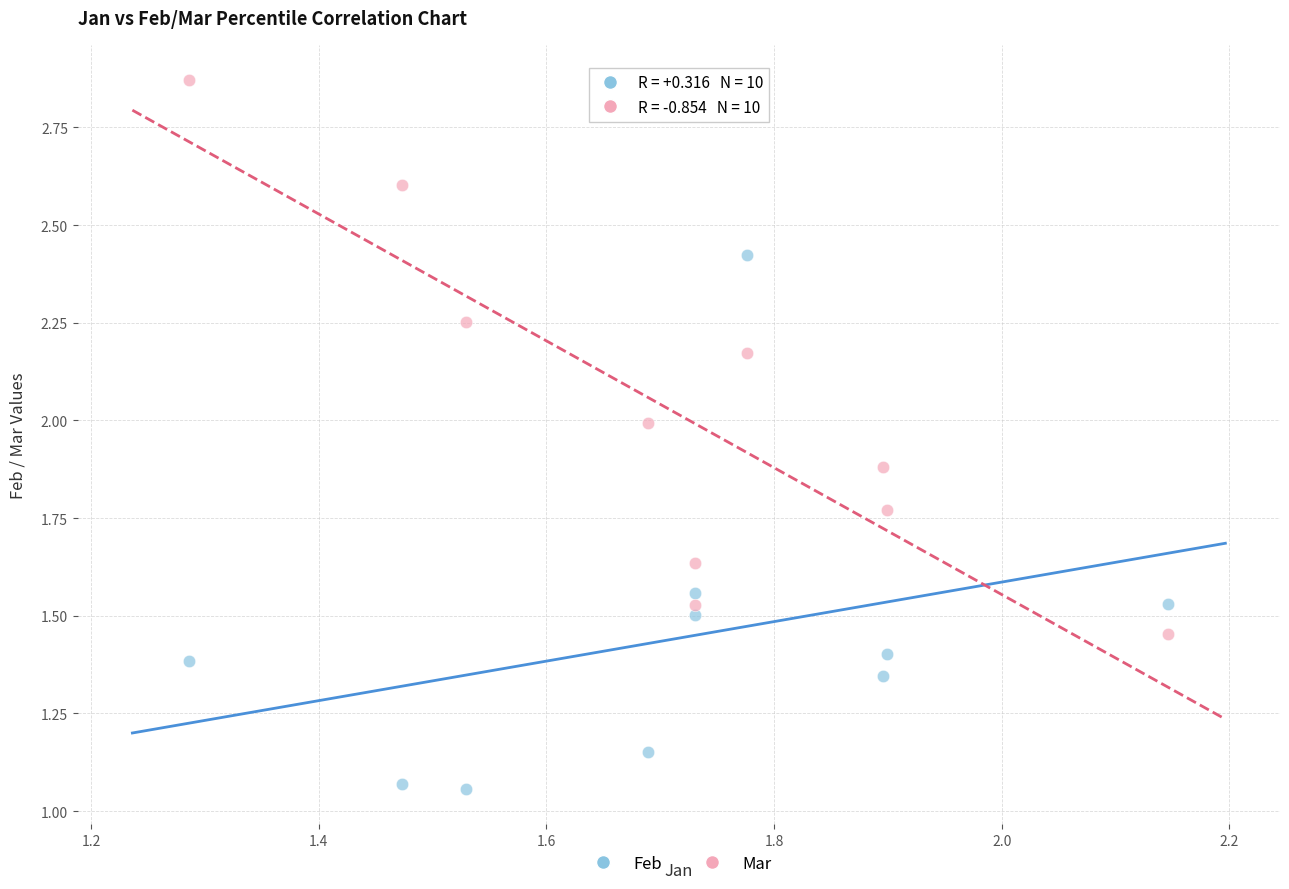

Which series contains the lowest Y value?

Feb